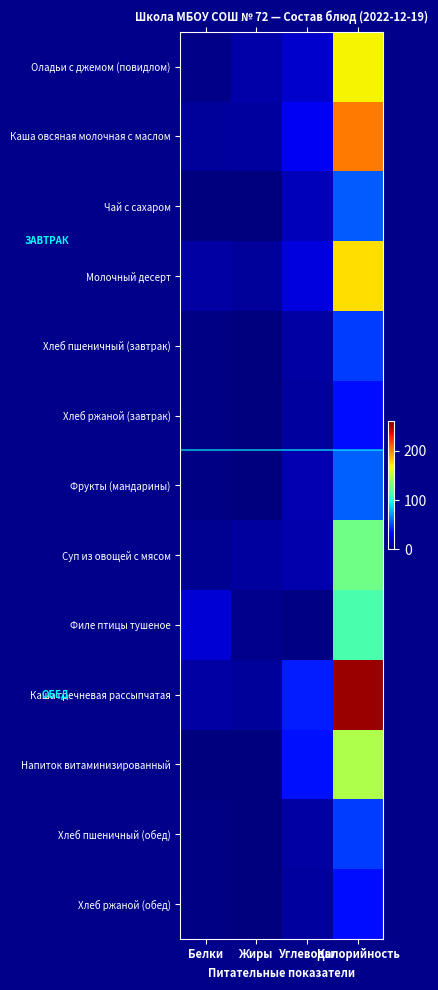

Reading right to left, list all the values displayed in this chart.

Оладьи с джемом (повидлом): Калорийность=168.6	Углеводы=17.8	Жиры=9.6	Белки=2.7
Каша овсяная молочная с маслом: Калорийность=202.2	Углеводы=27.0	Жиры=7.5	Белки=6.8
Чай с сахаром: Калорийность=56.0	Углеводы=14.0	Жиры=0.0	Белки=0.2
Молочный десерт: Калорийность=175.0	Углеводы=22.0	Жиры=6.2	Белки=8.2
Хлеб пшеничный (завтрак): Калорийность=48.0	Углеводы=8.8	Жиры=0.1	Белки=1.4
Хлеб ржаной (завтрак): Калорийность=36.3	Углеводы=7.4	Жиры=0.2	Белки=1.1
Фрукты (мандарины): Калорийность=57.0	Углеводы=11.2	Жиры=0.3	Белки=1.2
Суп из овощей с мясом: Калорийность=126.8	Углеводы=10.3	Жиры=7.3	Белки=4.8
Филе птицы тушеное: Калорийность=114.3	Углеводы=1.3	Жиры=3.4	Белки=19.7
Каша гречневая рассыпчатая: Калорийность=253.0	Углеводы=39.6	Жиры=6.7	Белки=8.8
Напиток витаминизированный: Калорийность=146.0	Углеводы=37.2	Жиры=0.0	Белки=0.0
Хлеб пшеничный (обед): Калорийность=48.0	Углеводы=8.8	Жиры=0.1	Белки=1.4
Хлеб ржаной (обед): Калорийность=36.3	Углеводы=7.4	Жиры=0.2	Белки=1.1